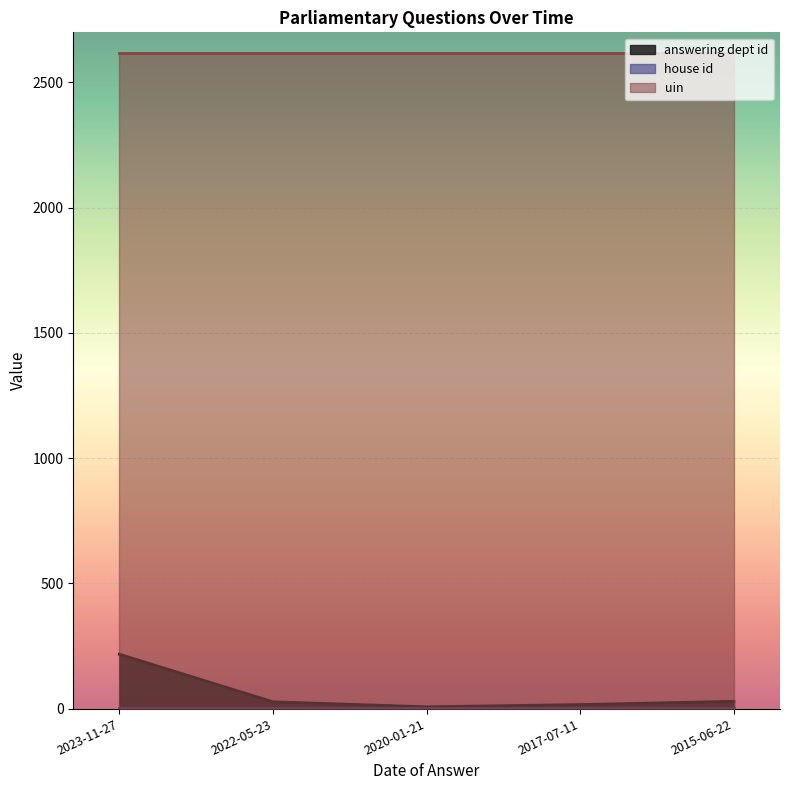

Reading left to right, extract all data points from this chart.

answering dept id: 217	27	7	16	29
house id: 1	1	1	1	1
uin: 2619	2619	2619	2619	2619